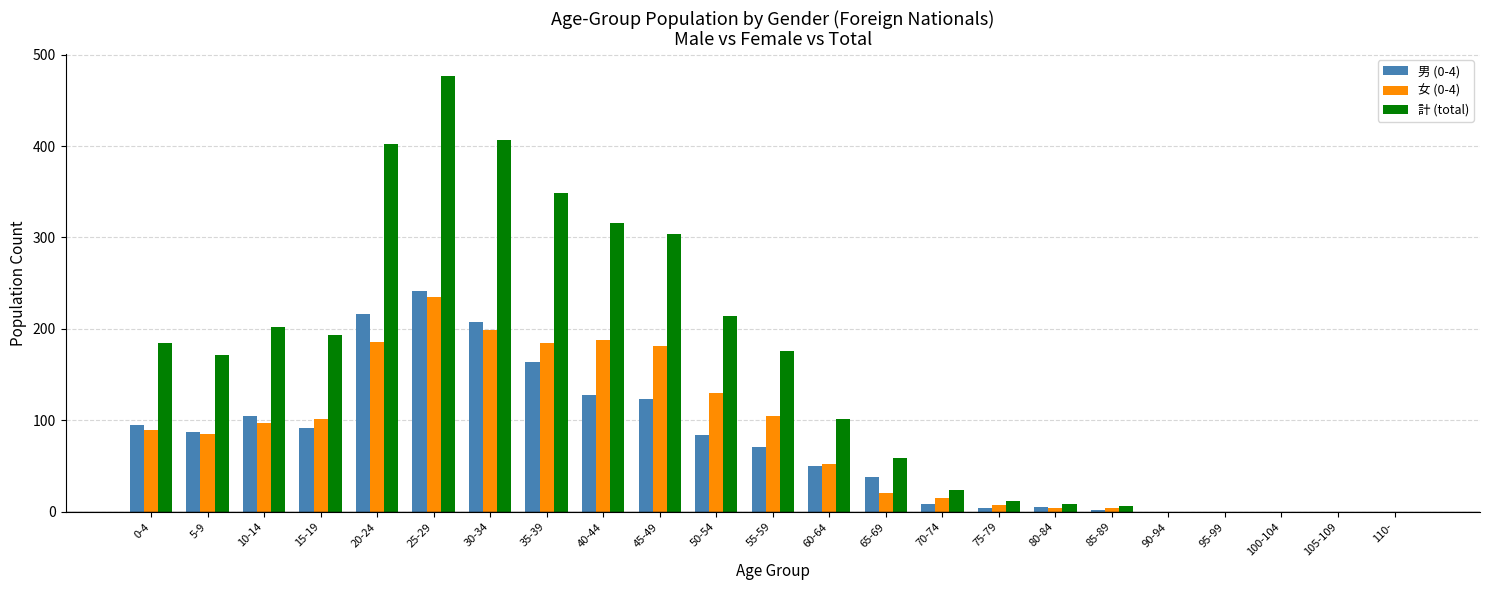

How many groups of bars are there?

23